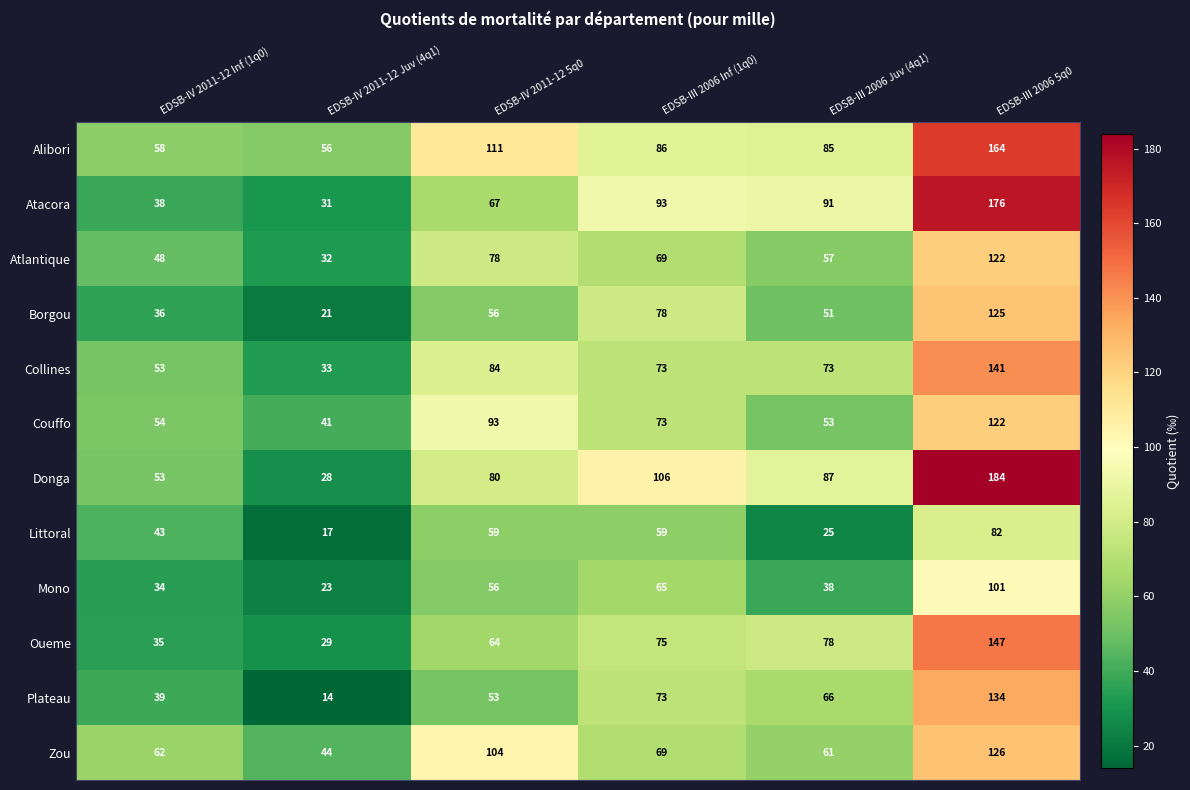

At which category is the sum across all series the highest?

EDSB-III 2006 5q0